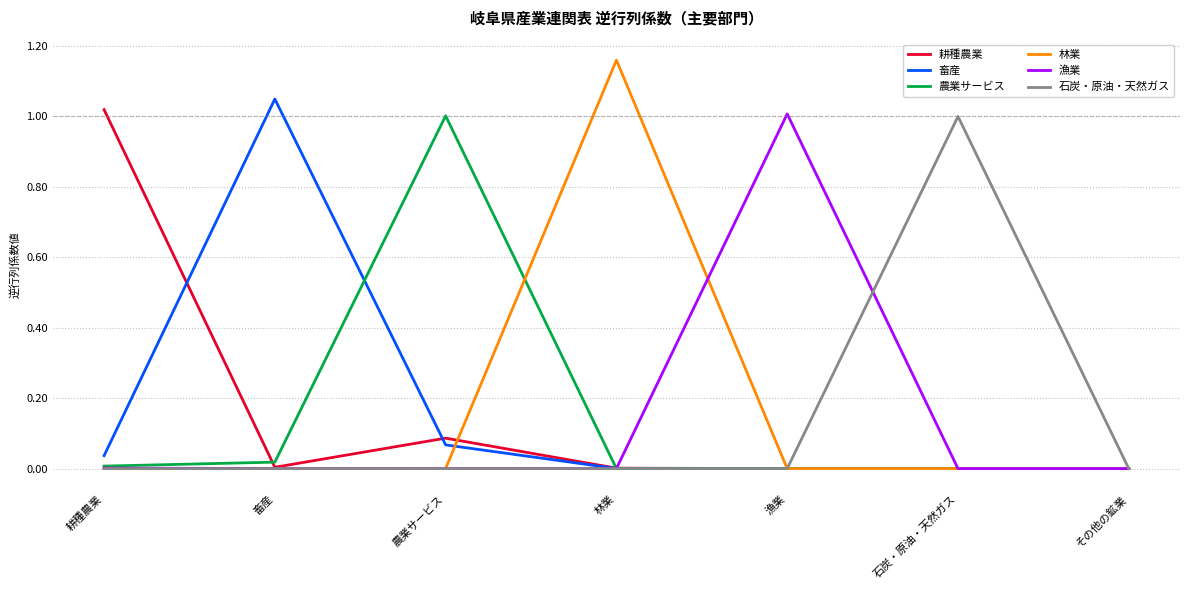

What is the sum of all 耕種農業 values?

1.1